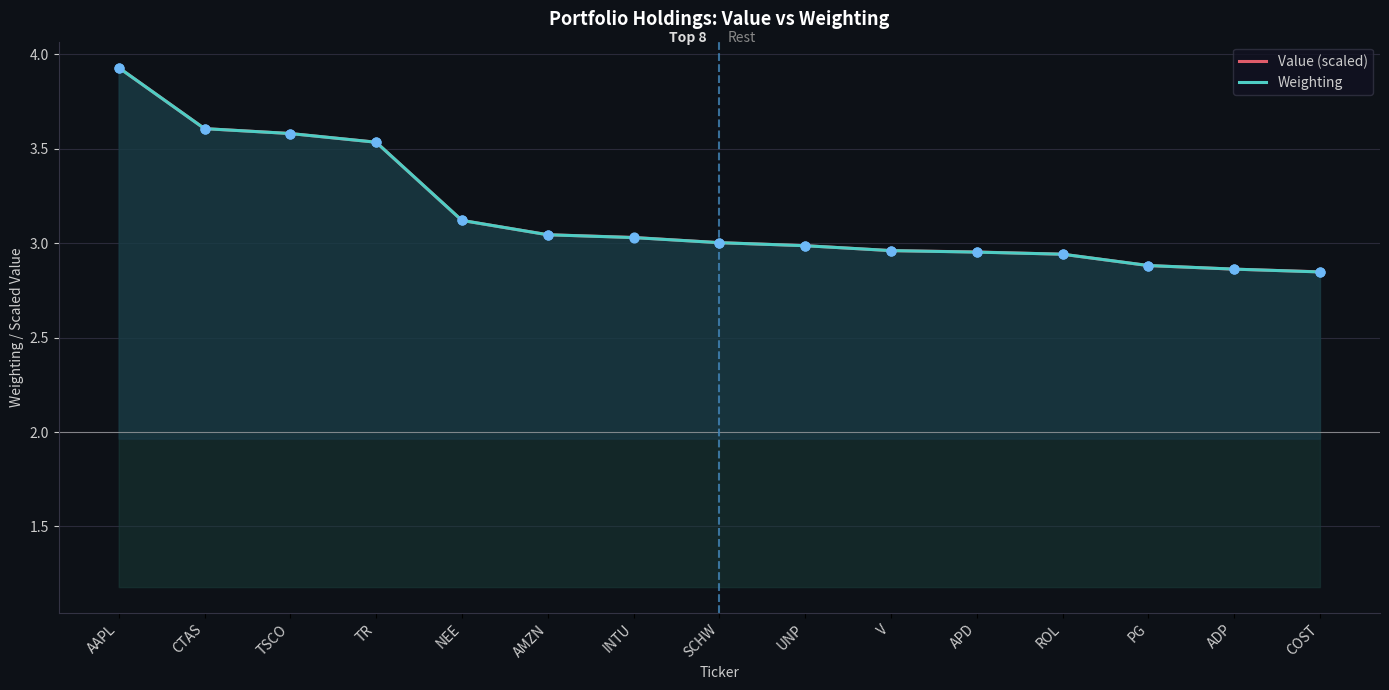

At how many categories does at least one series exceed 3?

8